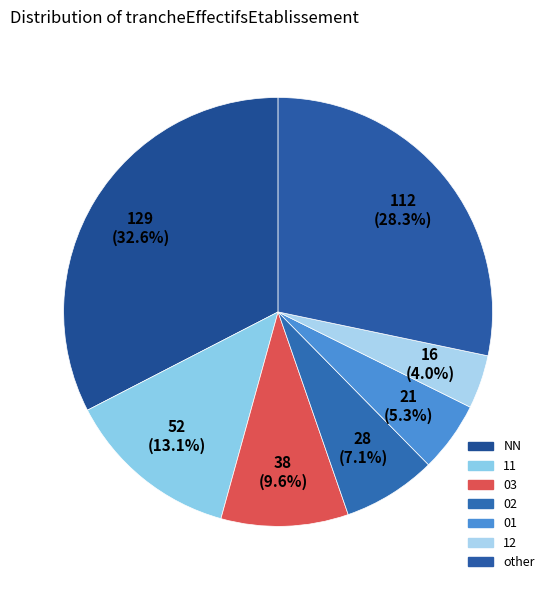

Approximately how many times larger is the value at 11 compared to 03?

1.4